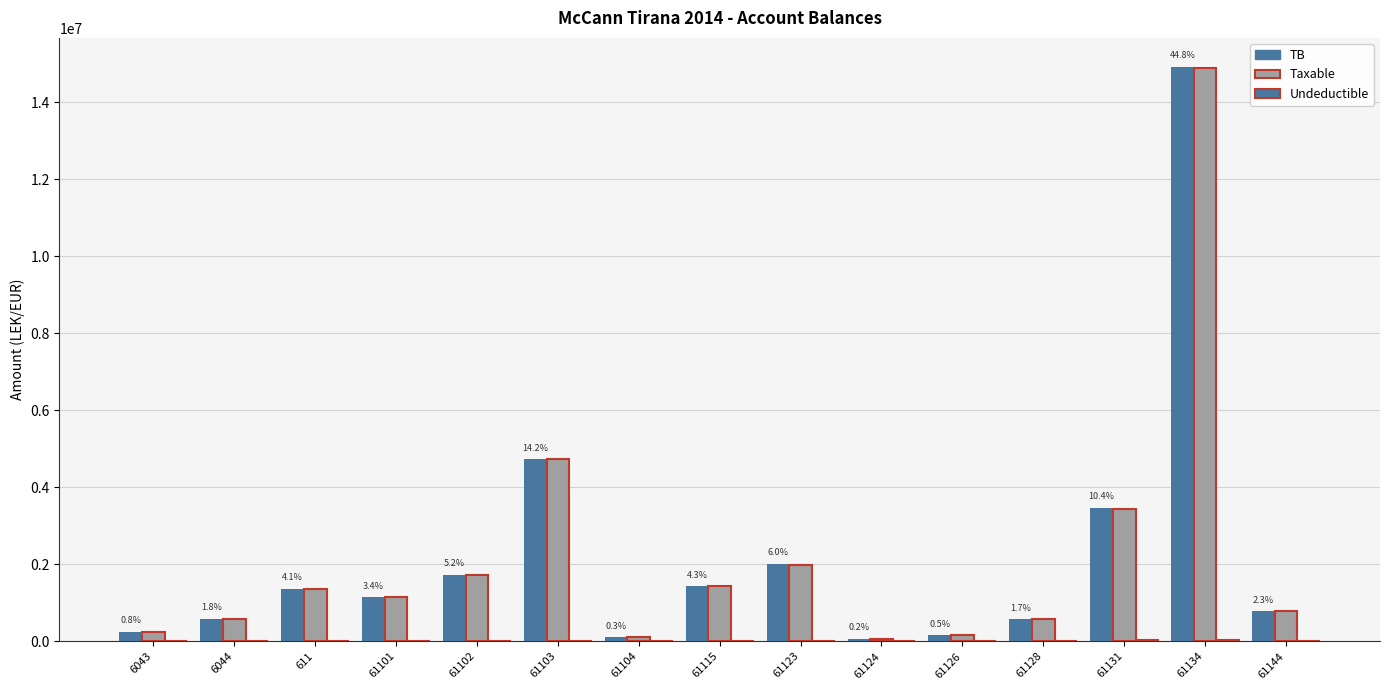

At how many categories does at least one series exceed 11932425?

1